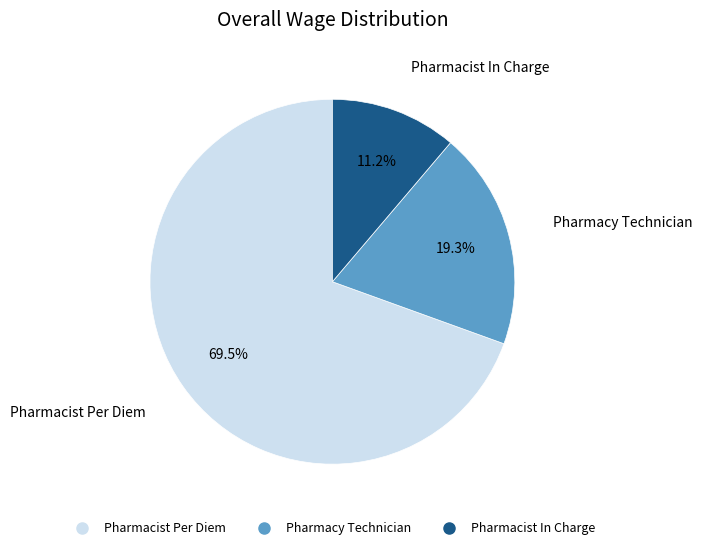

Which slice is the largest?

Pharmacist Per Diem